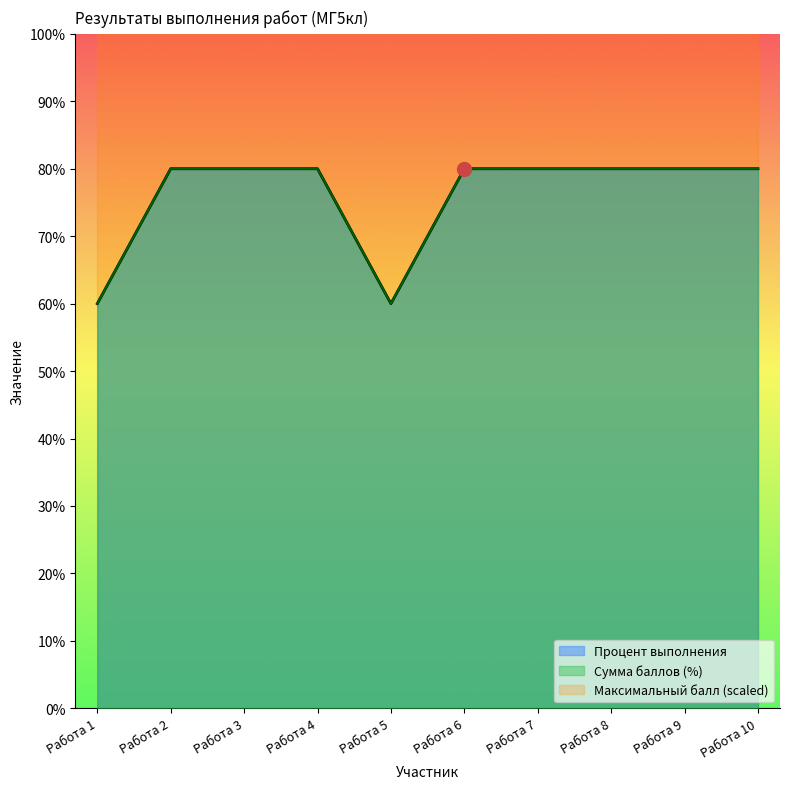

What is the value of the Сумма баллов point at the 10th from the left?

80